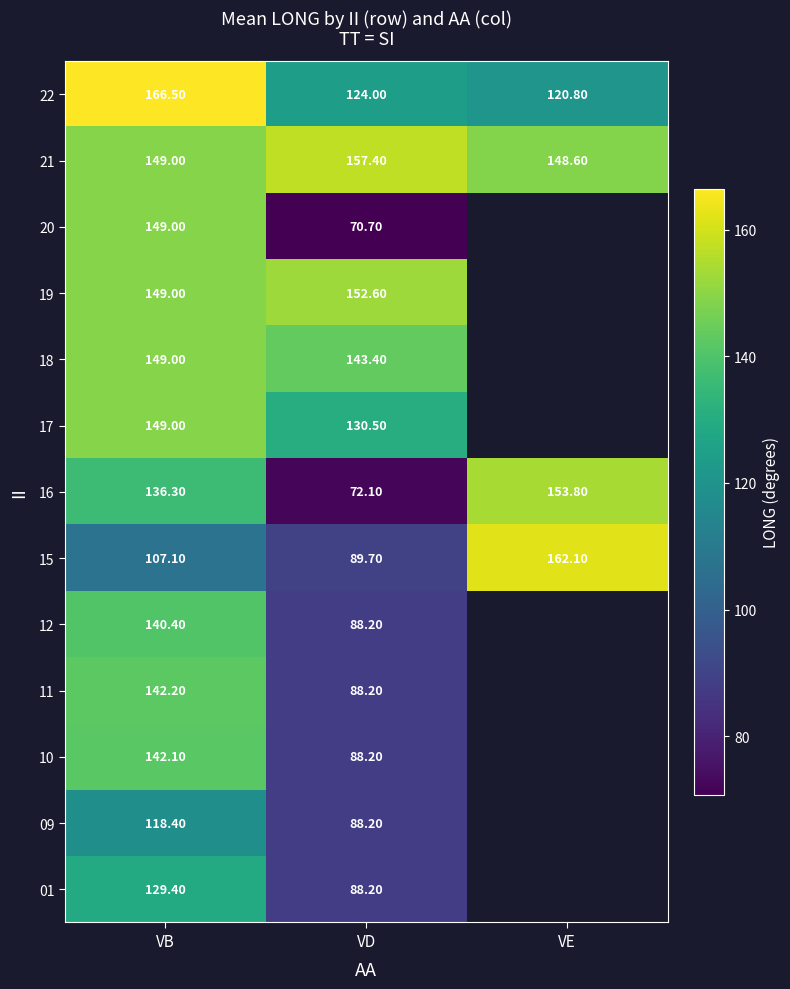

Where is 15 nearest to the value 125?

VB